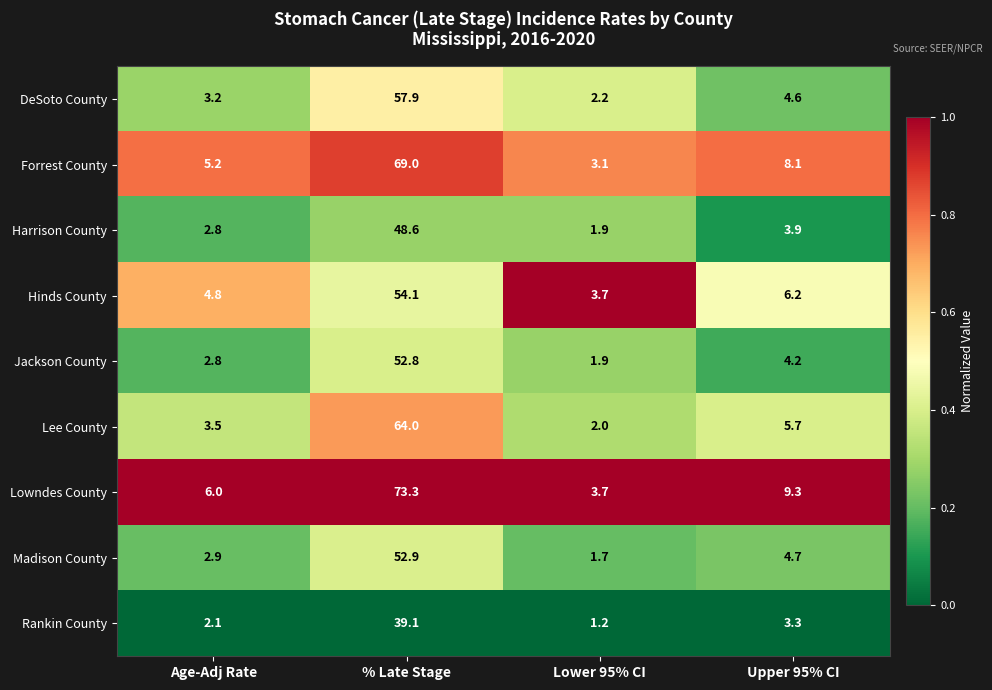

Which series has the widest spread of values?

Lowndes County